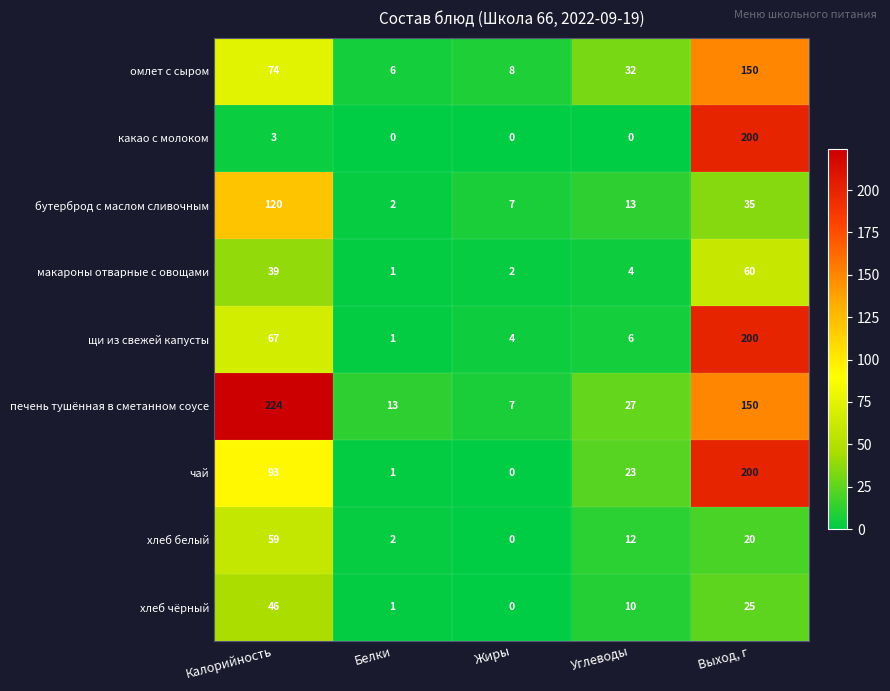

True or false: омлет с сыром has a value of 32 at Углеводы.

True